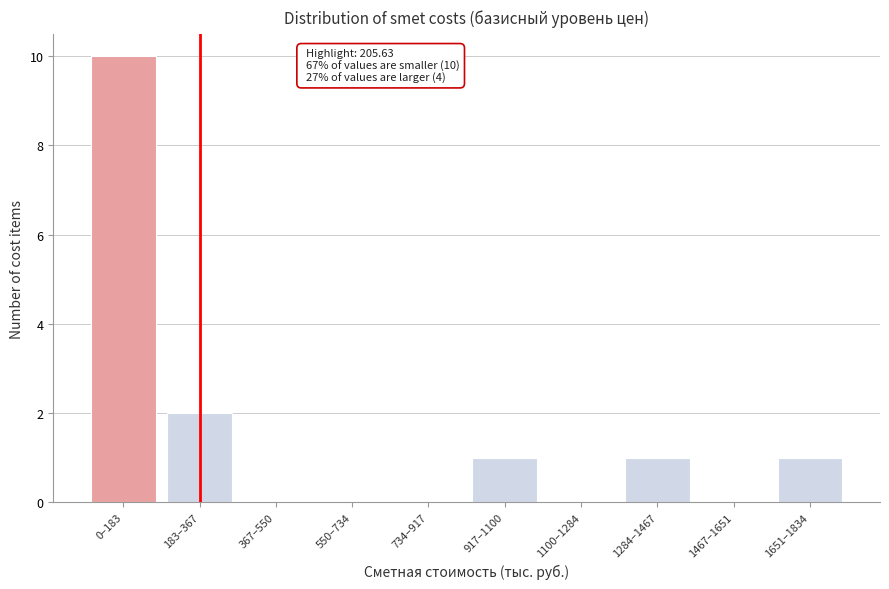

Reading left to right, what are all the values shown in this chart?

0–183=10	183–367=2	367–550=0	550–734=0	734–917=0	917–1100=1	1100–1284=0	1284–1467=1	1467–1651=0	1651–1834=1